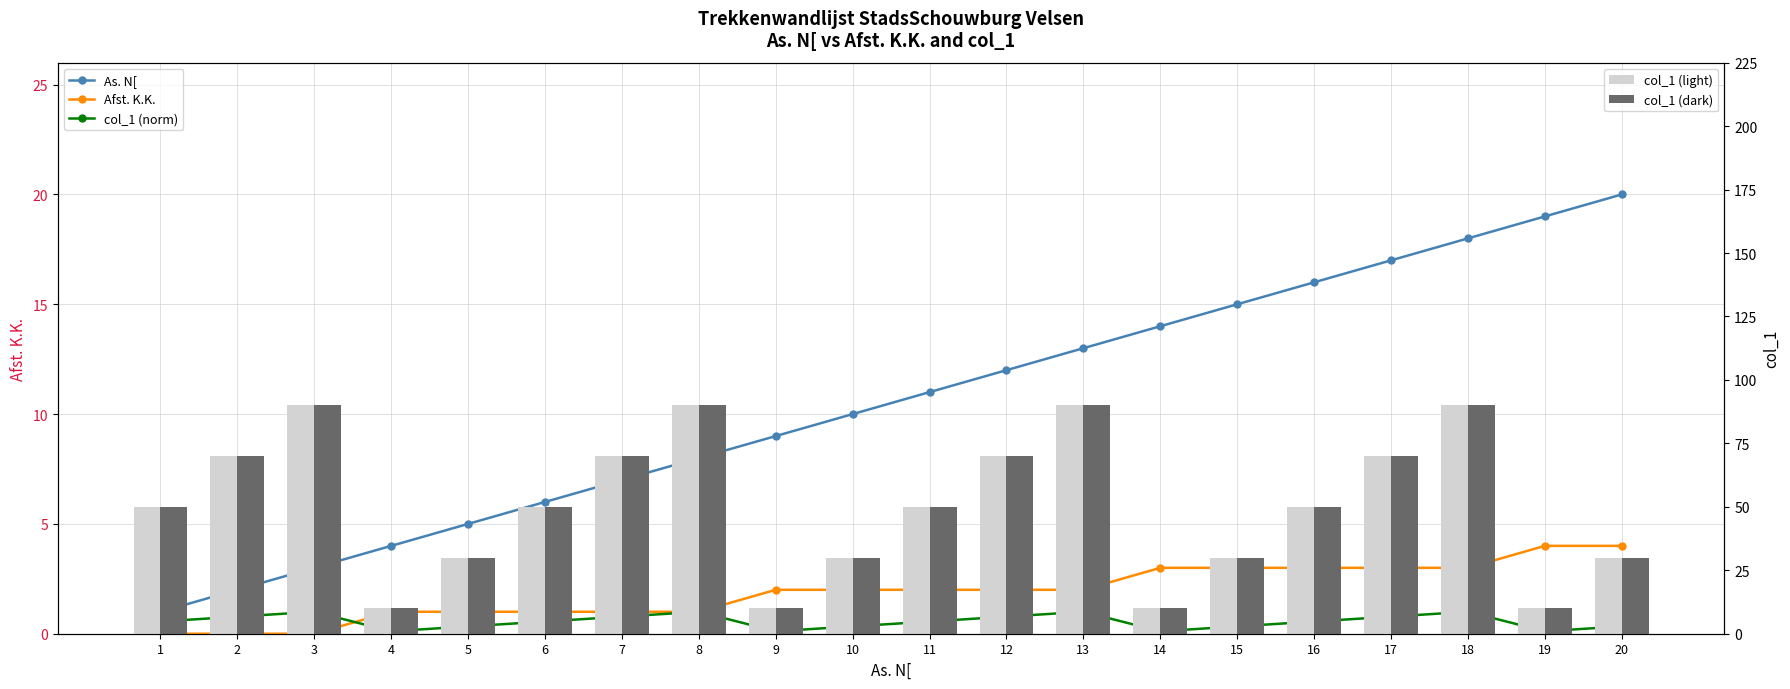

Count the col_1 (norm) values in the range 0 to 1.

20